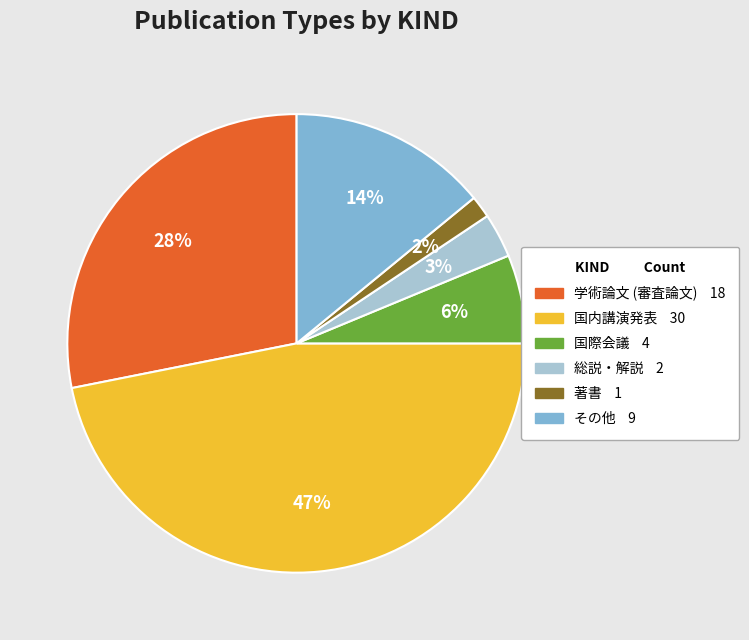

Rank the categories by value from lowest to highest.

著書, 総説・解説, 国際会議, その他, 学術論文 (審査論文), 国内講演発表